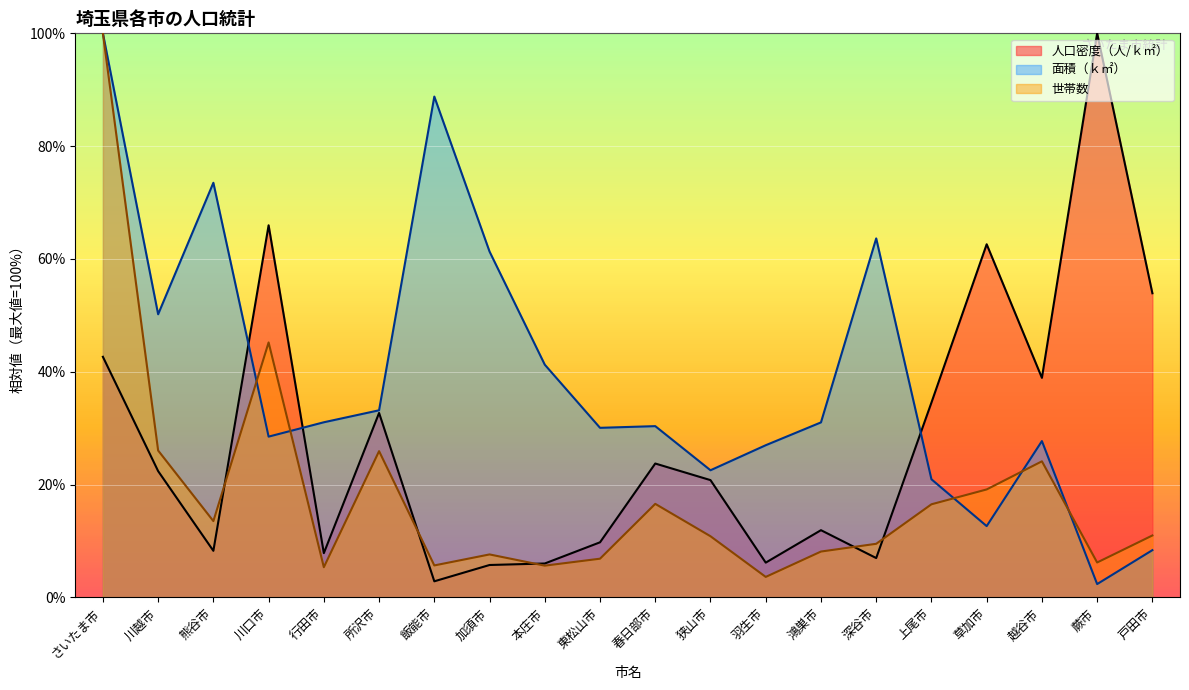

At how many categories does at least one series exceed 89?

2